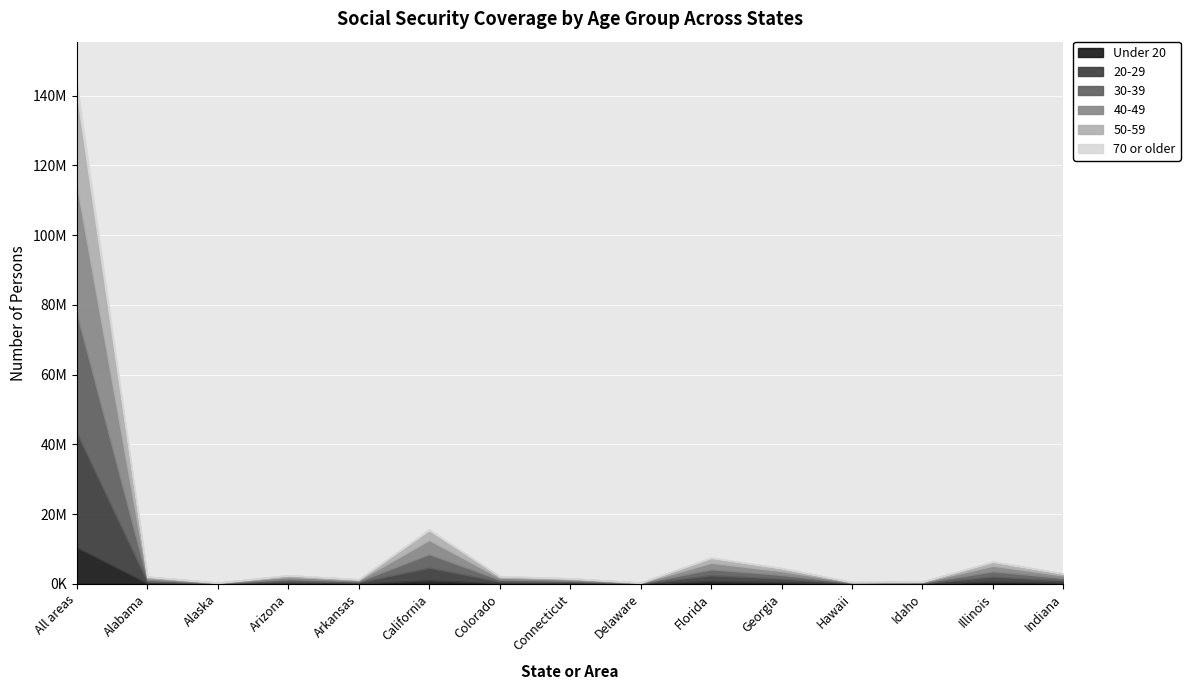

Count the number of data series in this chart.

6